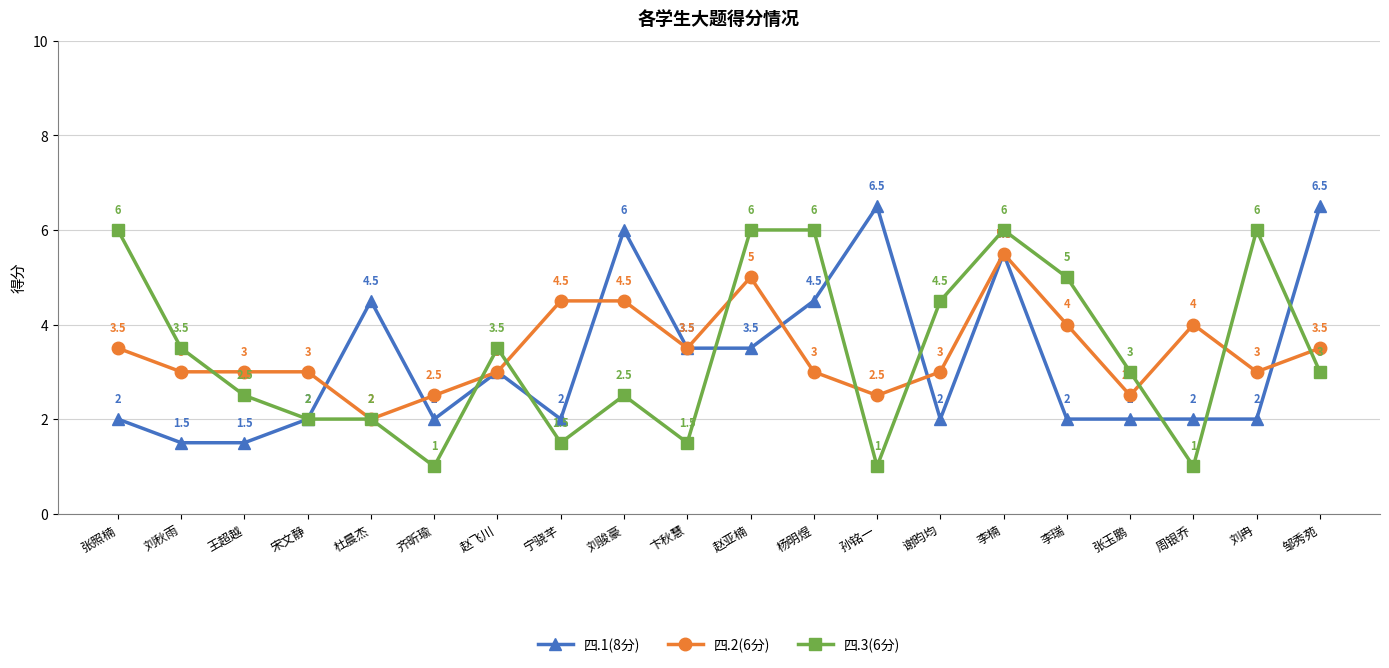

Reading left to right, what are all the values shown in this chart?

四.1(8分): 2.0	1.5	1.5	2.0	4.5	2.0	3.0	2.0	6.0	3.5	3.5	4.5	6.5	2.0	5.5	2.0	2.0	2.0	2.0	6.5
四.2(6分): 3.5	3.0	3.0	3.0	2.0	2.5	3.0	4.5	4.5	3.5	5.0	3.0	2.5	3.0	5.5	4.0	2.5	4.0	3.0	3.5
四.3(6分): 6.0	3.5	2.5	2.0	2.0	1.0	3.5	1.5	2.5	1.5	6.0	6.0	1.0	4.5	6.0	5.0	3.0	1.0	6.0	3.0